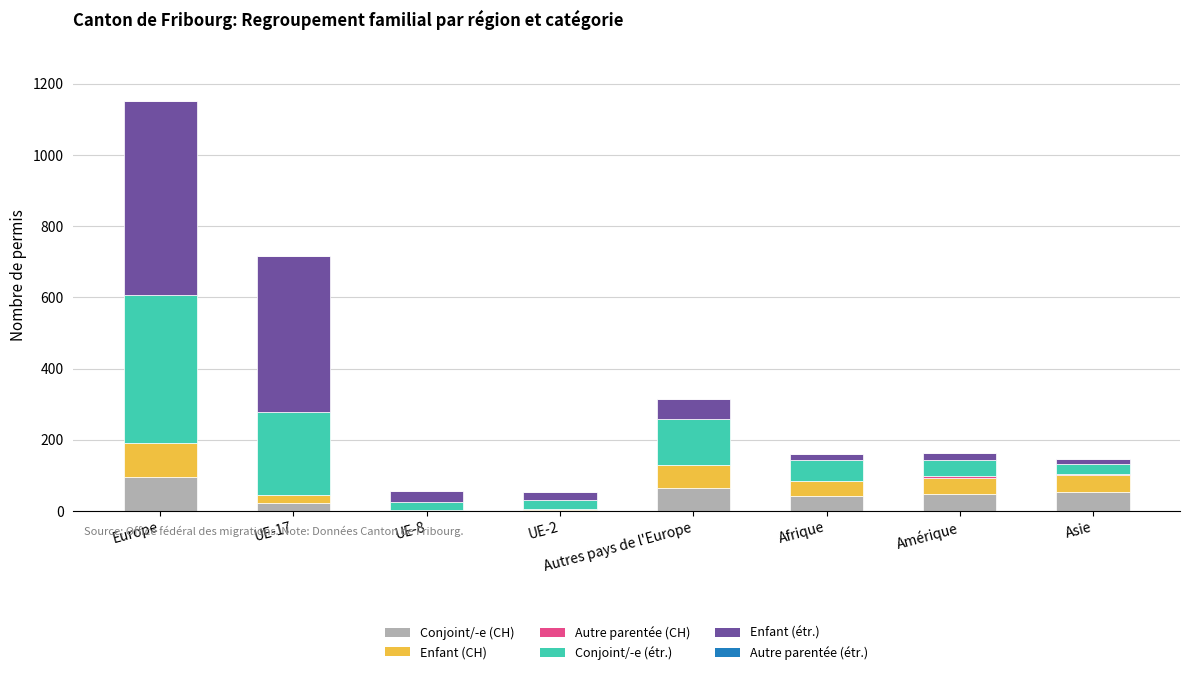

The Conjoint/-e (CH) series shows 64 at Autres pays de l'Europe. True or false?

True